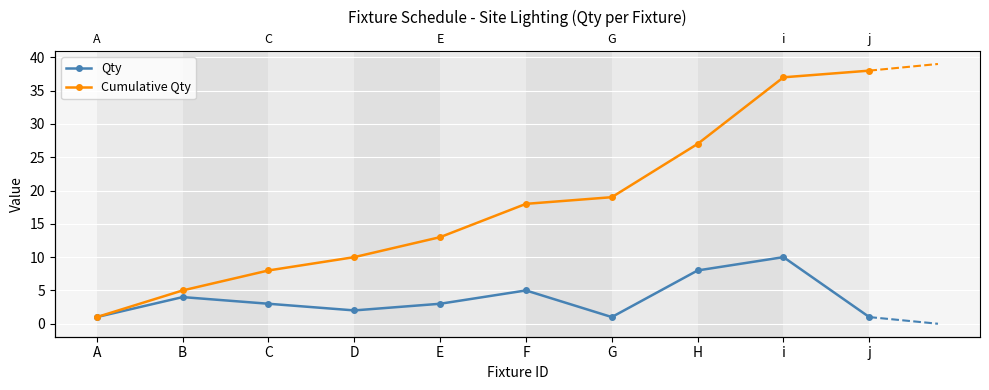

True or false: Qty and Cumulative Qty intersect in this chart.

False